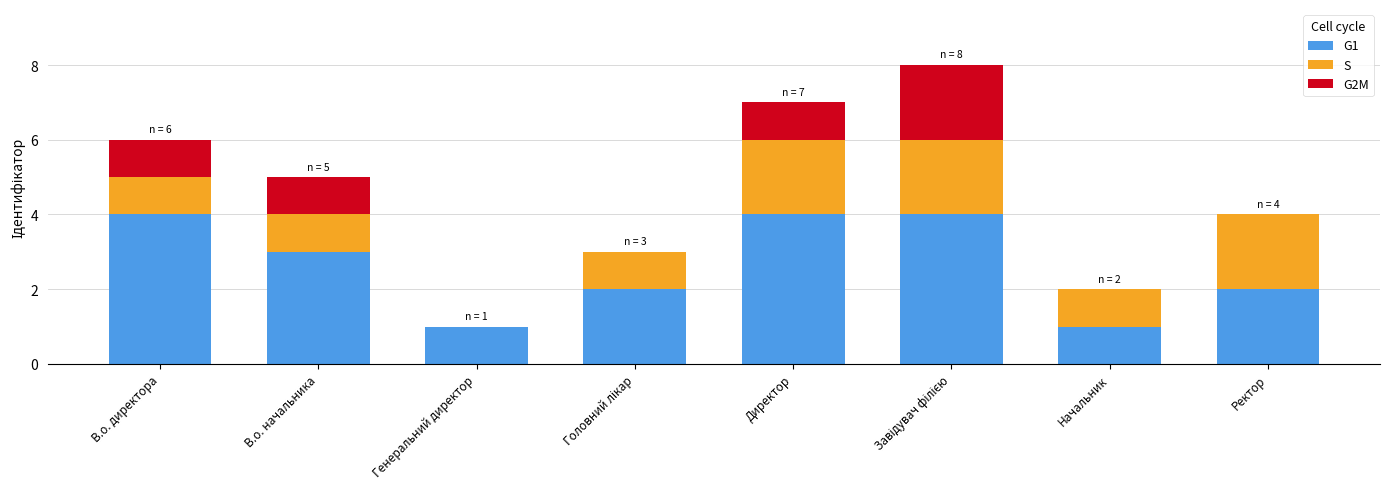

True or false: G1 has a value of 1 at Начальник.

True